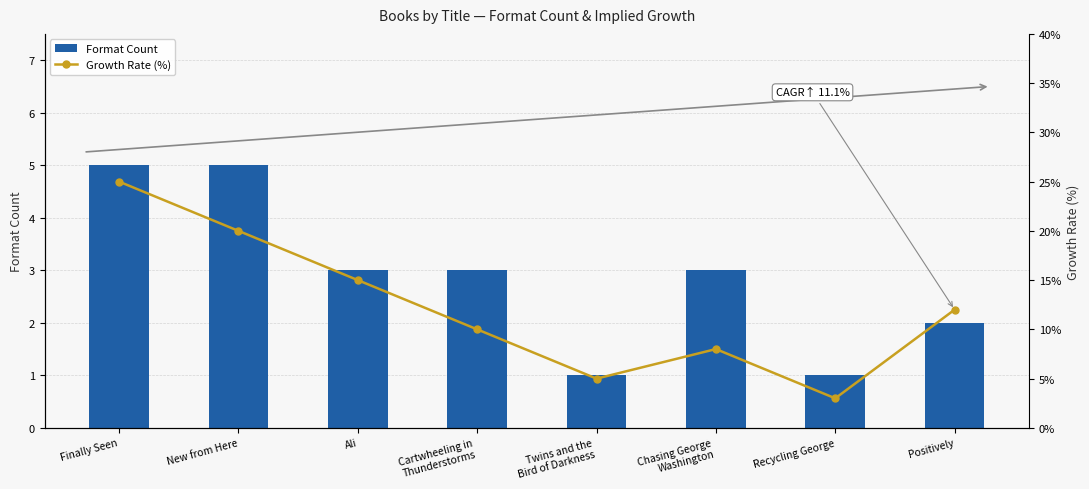

Which category has the highest value across all series?

Finally Seen